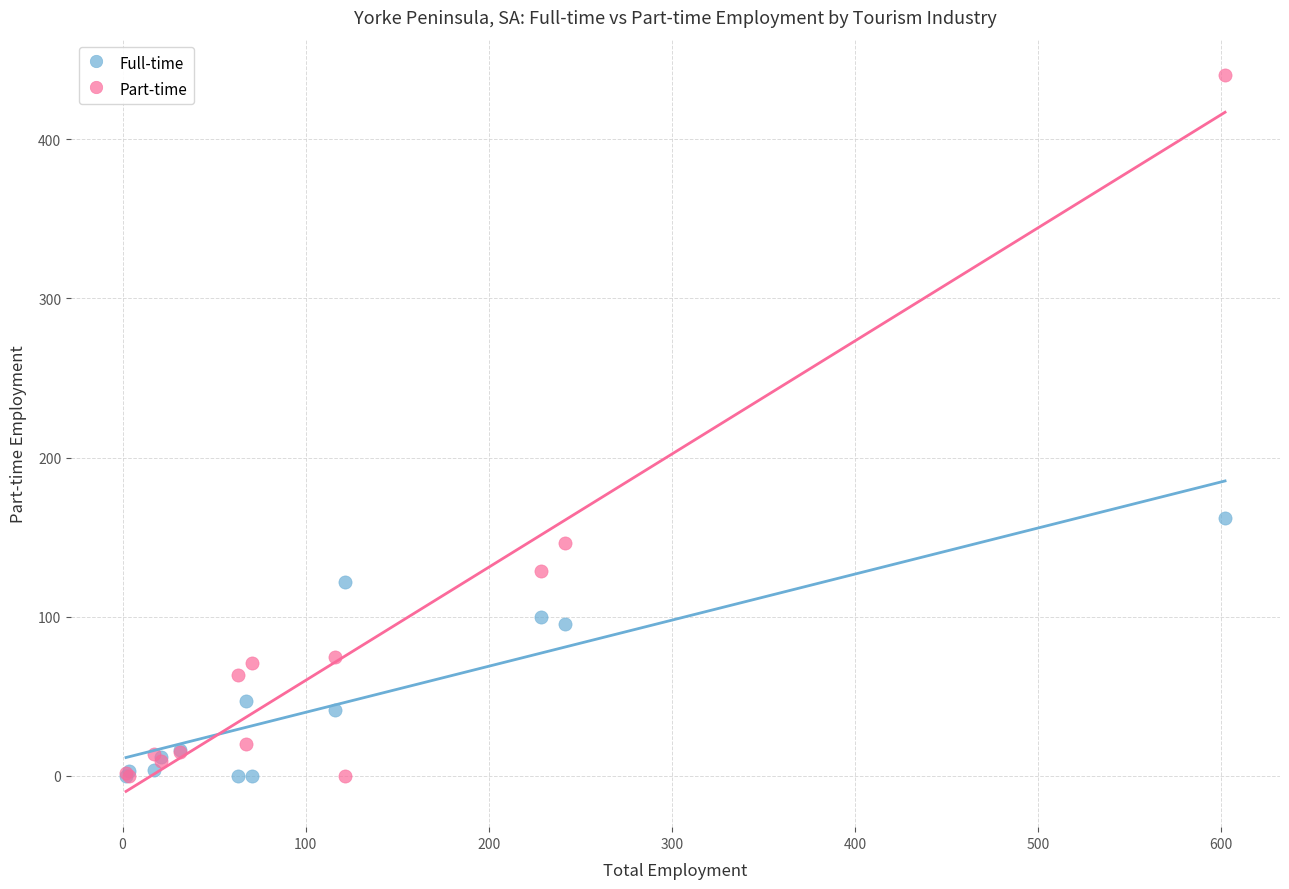

In the Part-time series, what Y value is closest to 219?

146.4